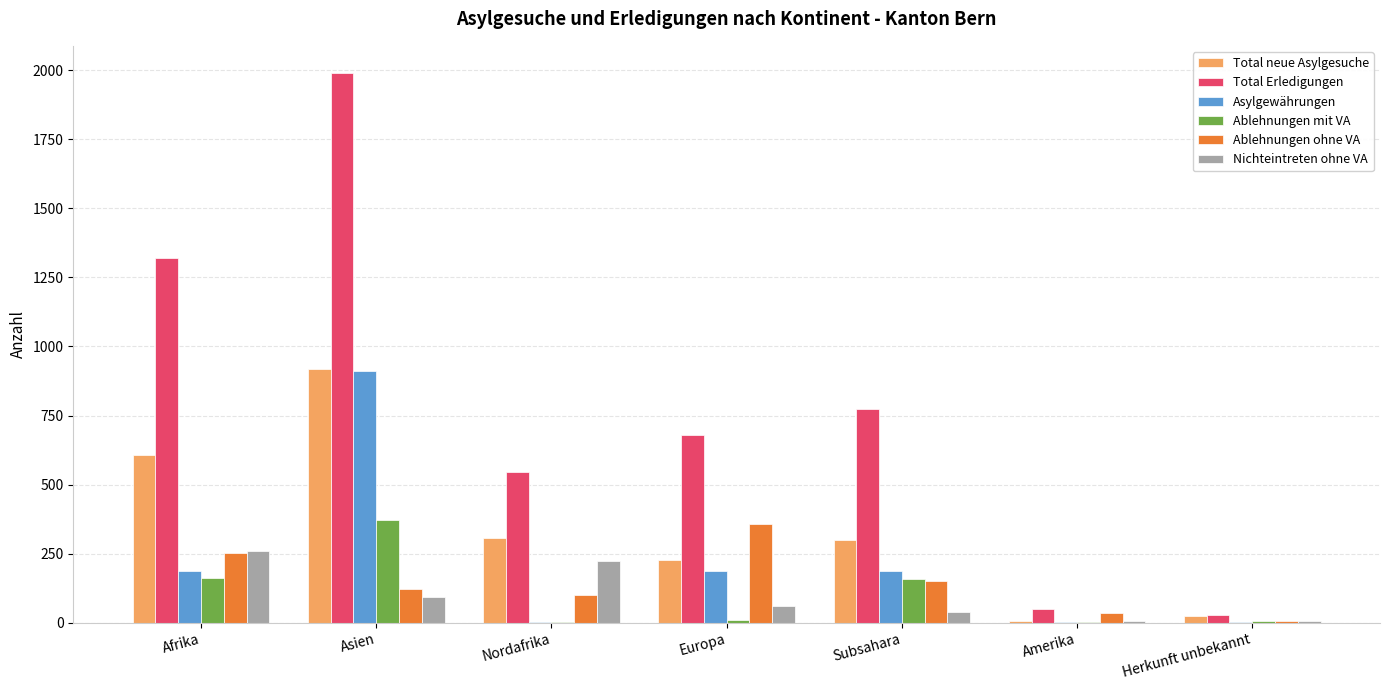

Count the number of data series in this chart.

6